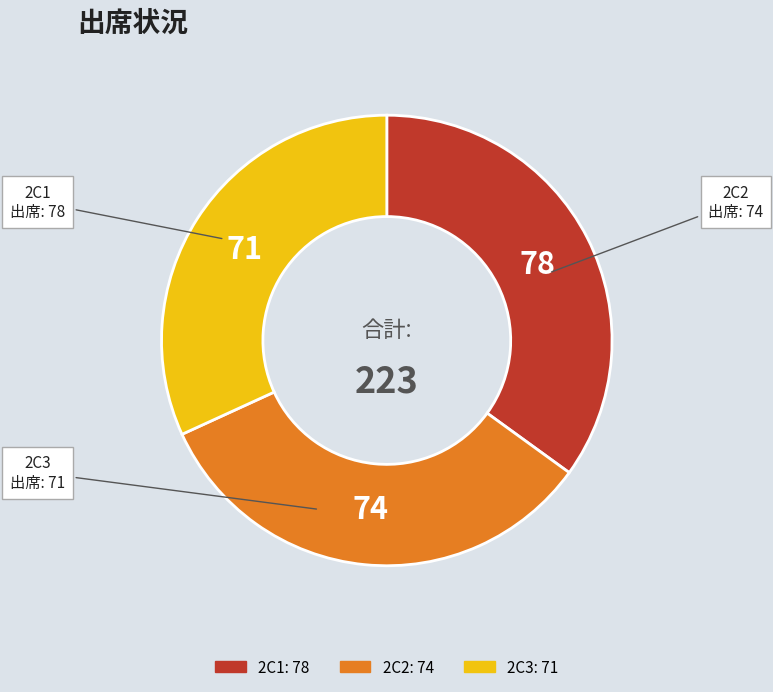

Is there any slice that represents more than half of the pie?

No